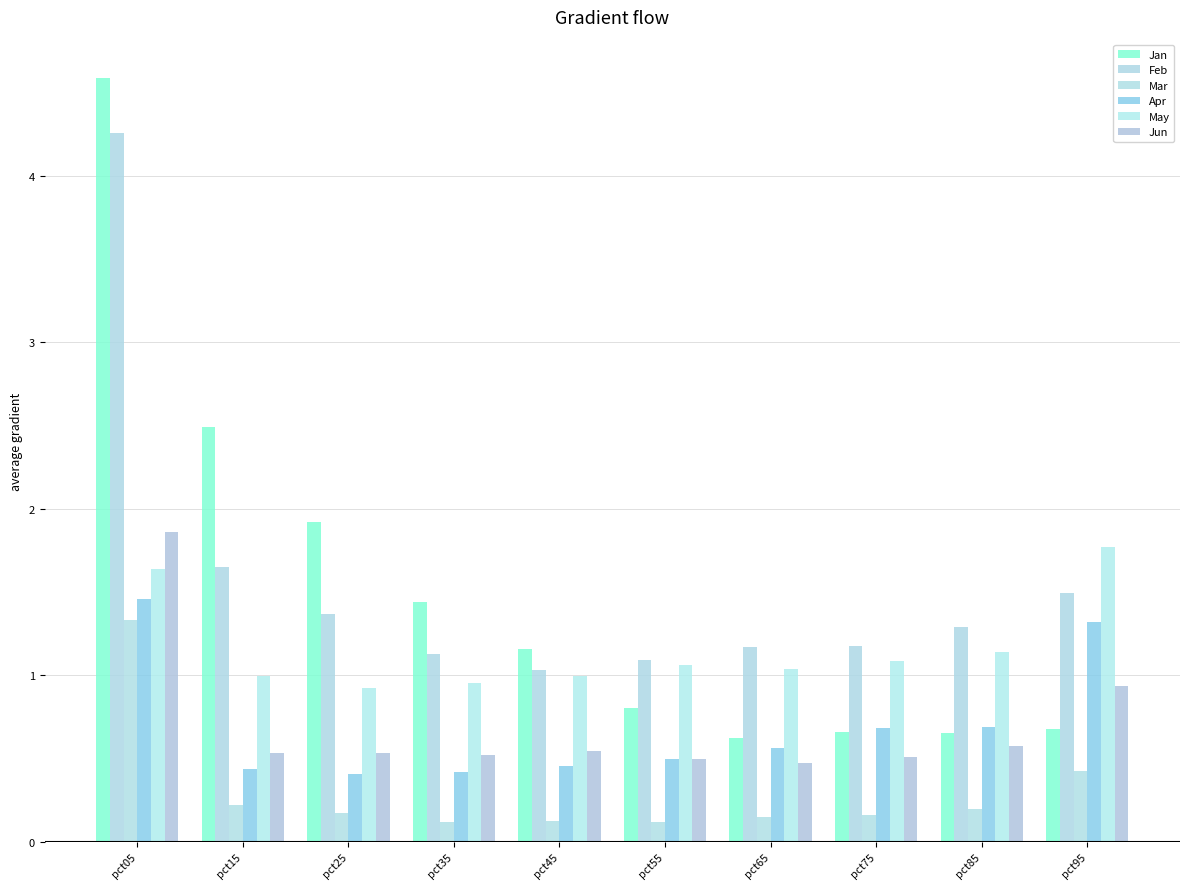

What is the difference between the second highest and second lowest values in the Jun series?

0.4